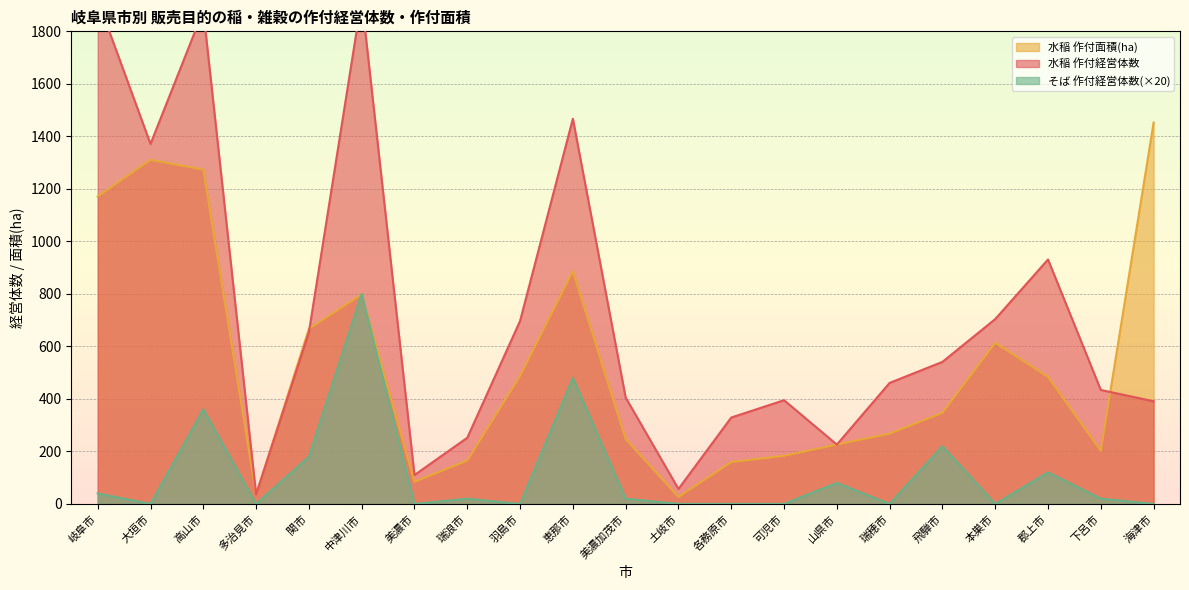

True or false: 水稲 作付面積(ha) has more than 1 points higher than both neighbors.

True